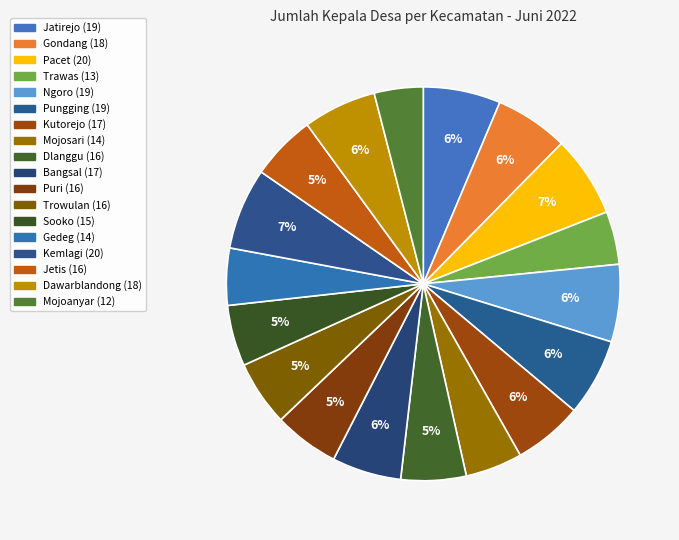

Combined, what portion of the pie is Kemlagi and Gedeg?

11.4%